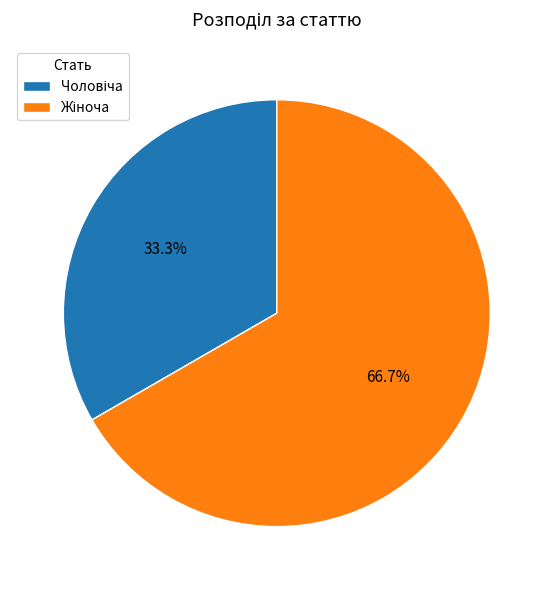

Is there any slice that represents more than half of the pie?

Yes